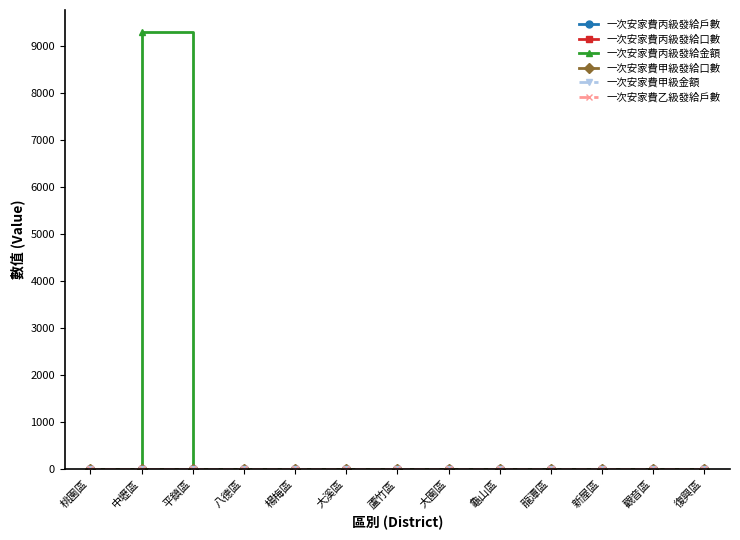

Does the chart have visible grid lines?

No